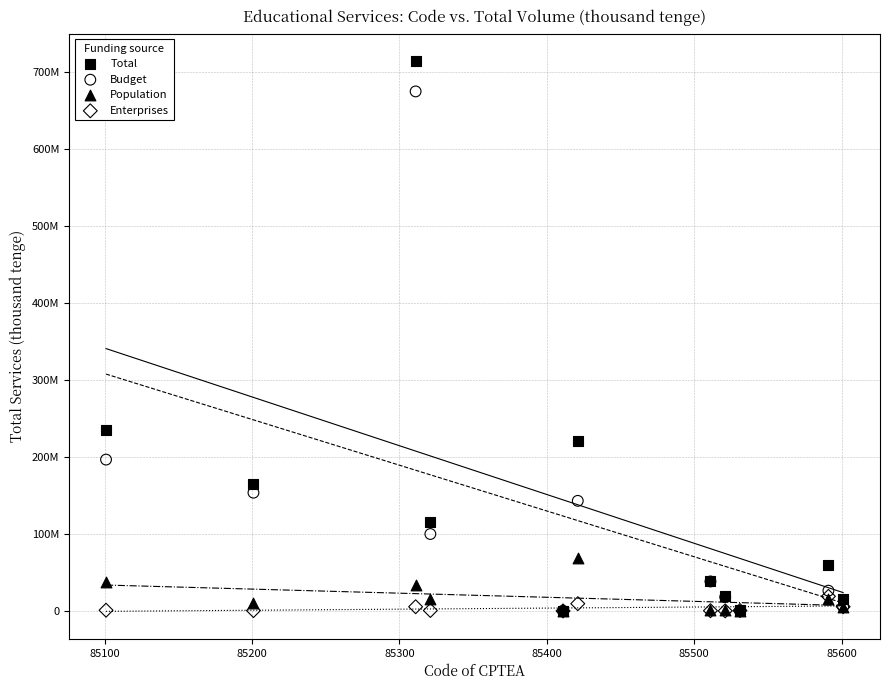

What are all the series names shown in the legend?

Total, Budget, Population, Enterprises